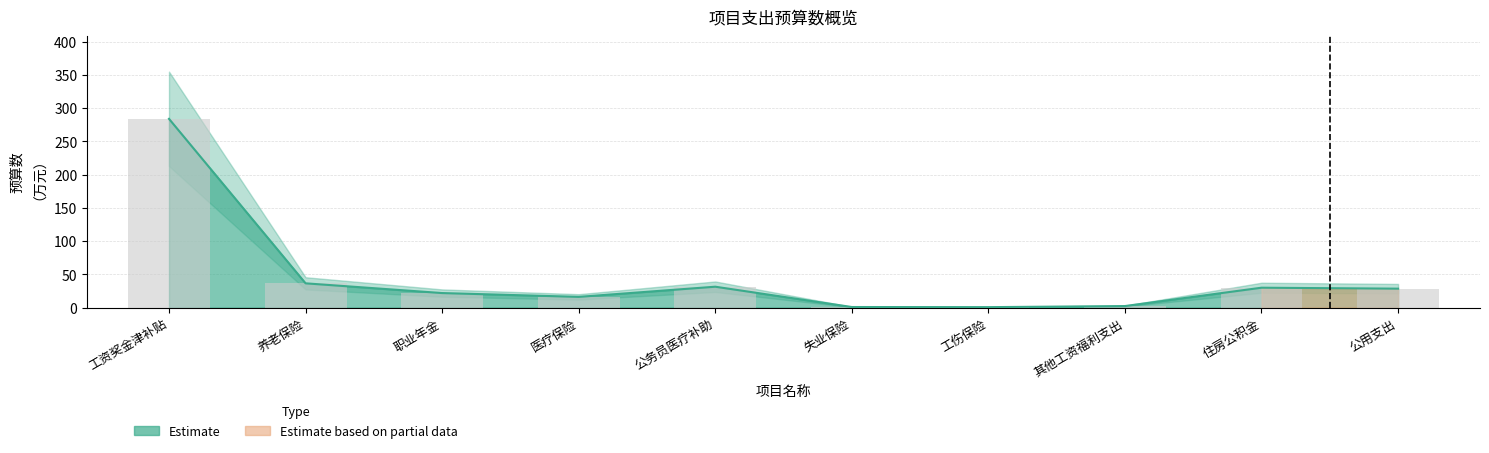

What position from the right is 住房公积金?

2